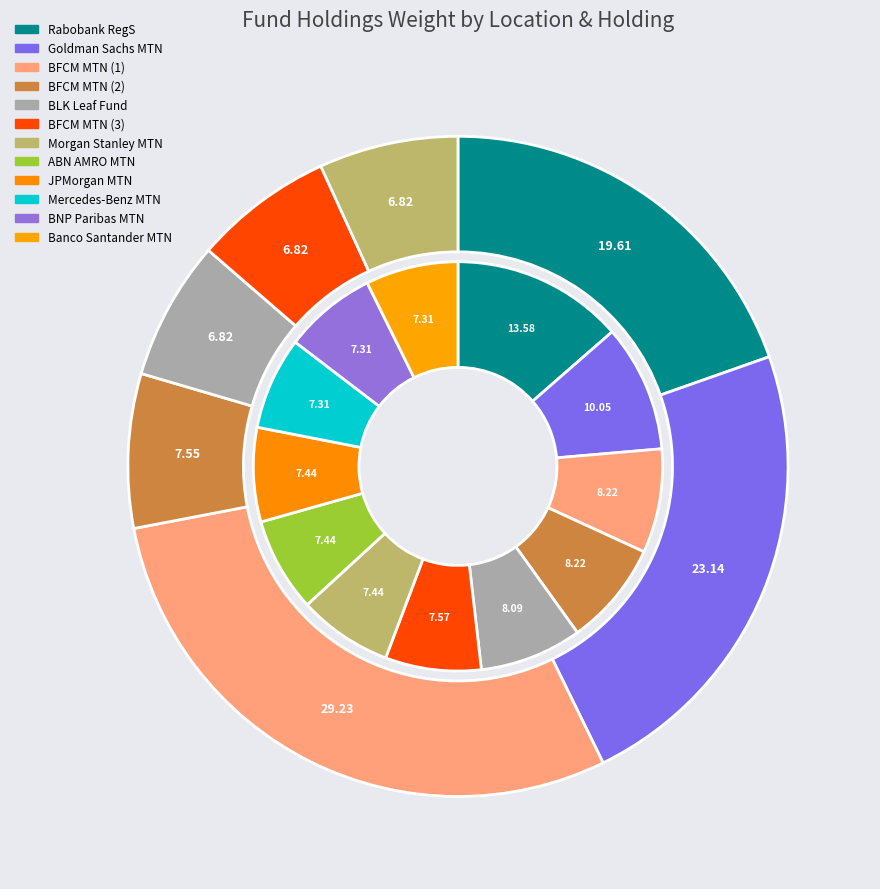

To the nearest percent, what portion does BANQUE FEDERATIVE DU CREDIT MUTUEL MTN (2) represent?

8%